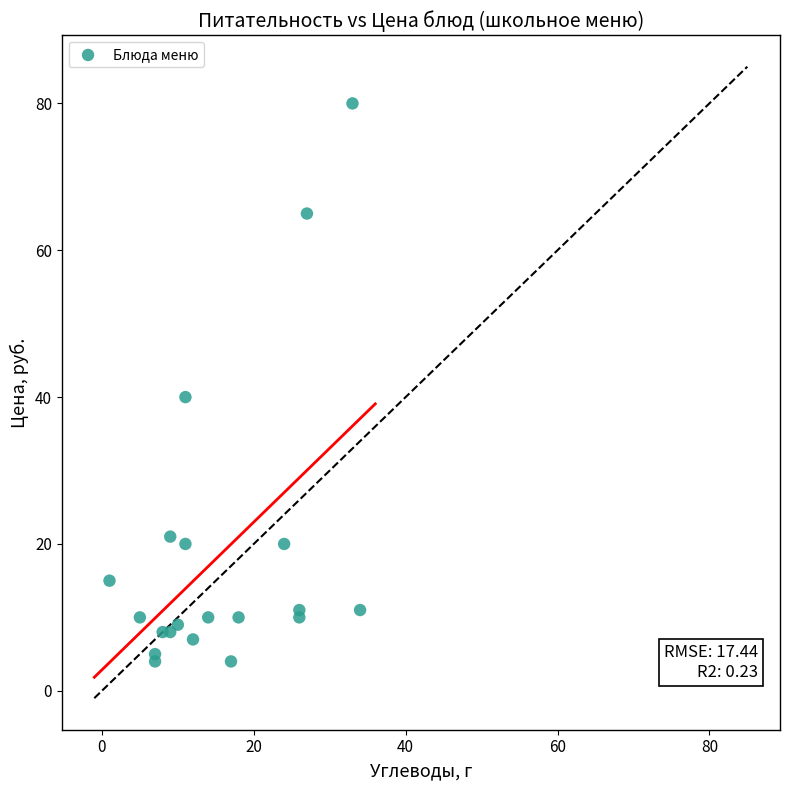

What is the range of Y values (max minus min)?

76